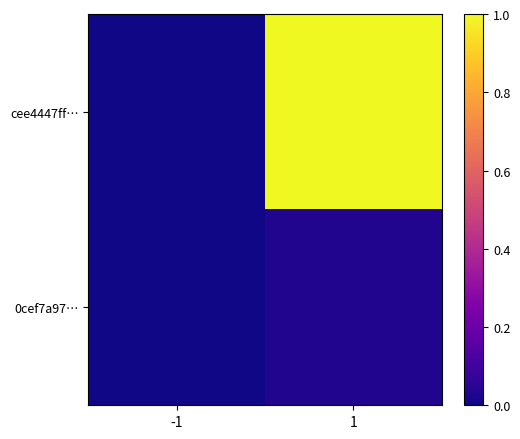

Reading left to right, what are all the values shown in this chart?

cee4447ff…: -1=0.0	1=1.0
0cef7a97…: -1=0.0	1=0.0